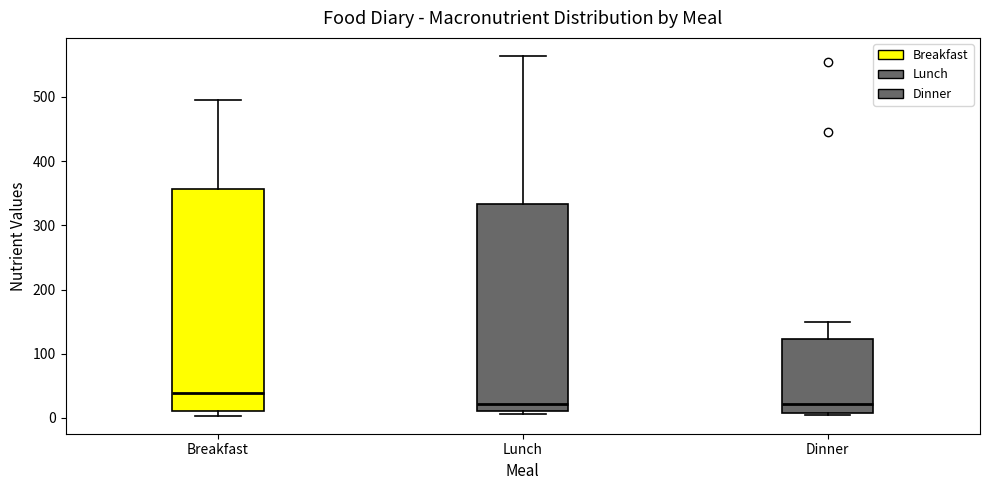

Reading left to right, read every box against the y-axis: the position of its median line, the range the box covers, and the ends of its whiskers. The values are not printed on the chart, so give them approximately, as read against the axis.

Breakfast: median 40, box 10 to 360, whiskers 0 to 500
Lunch: median 20, box 10 to 330, whiskers 10 (just below the box's lower edge) to 560
Dinner: median 20, box 10 to 120, whiskers 0 to 150